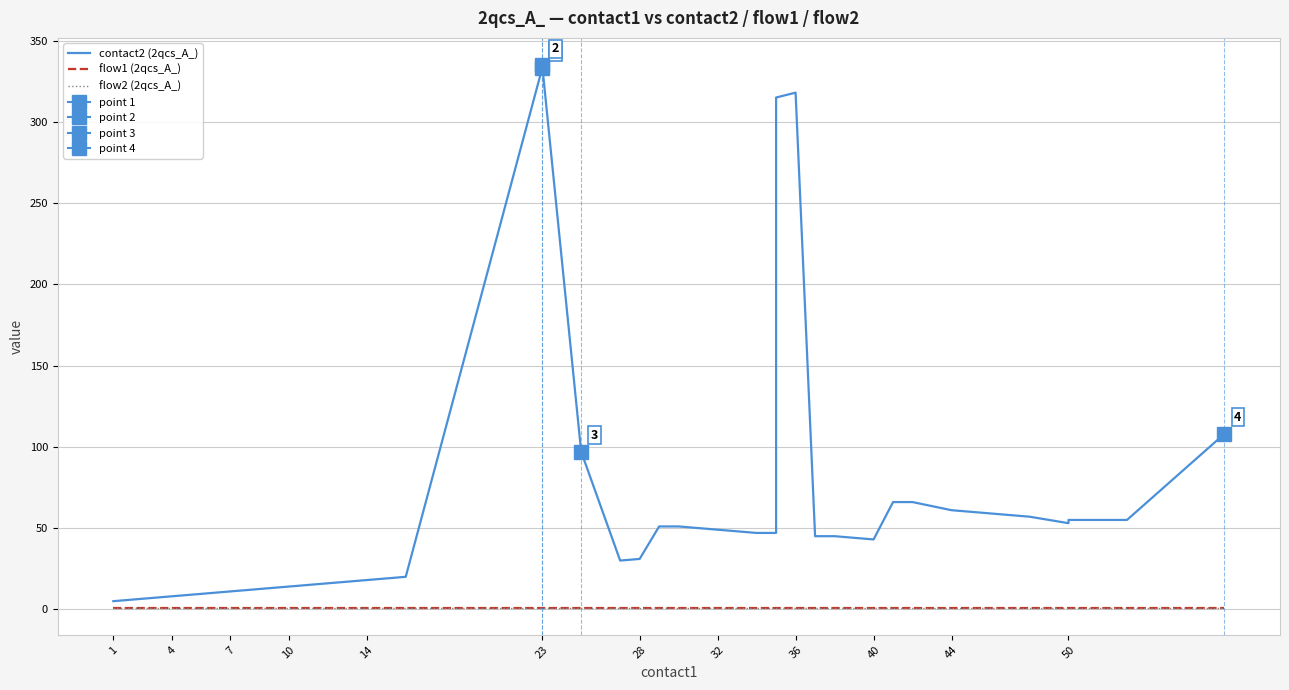

How many lines are shown in the chart?

3